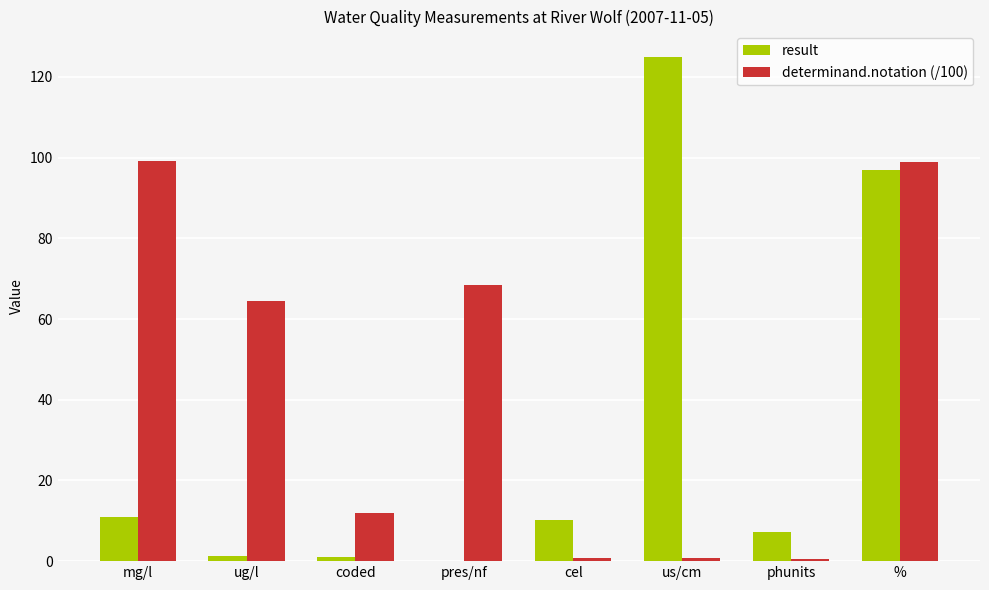

Between ug/l and cel, which series saw the biggest shift?

determinand.notation (/100)